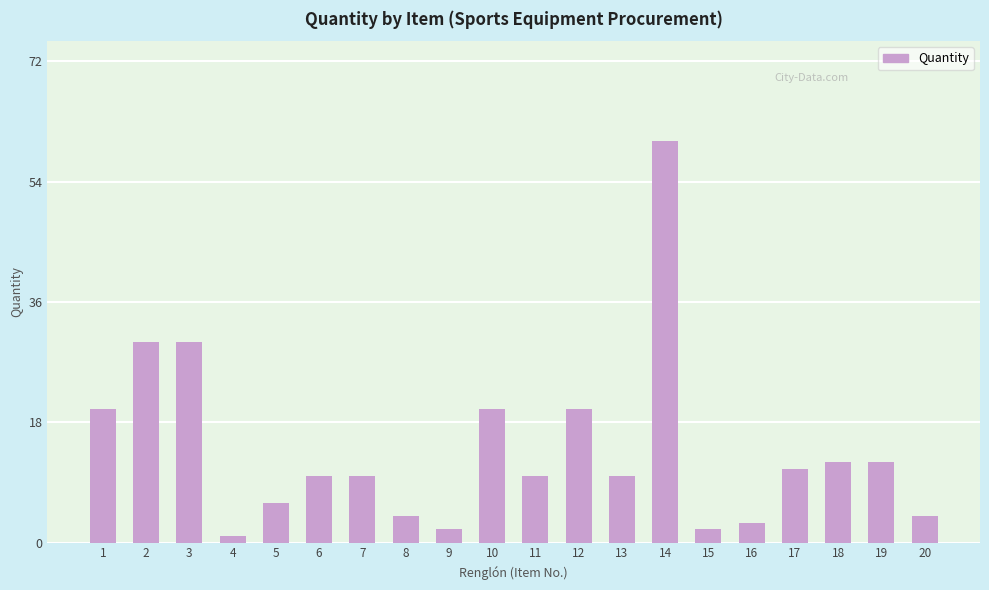

Are the bars grouped side by side (vs. stacked)?

No